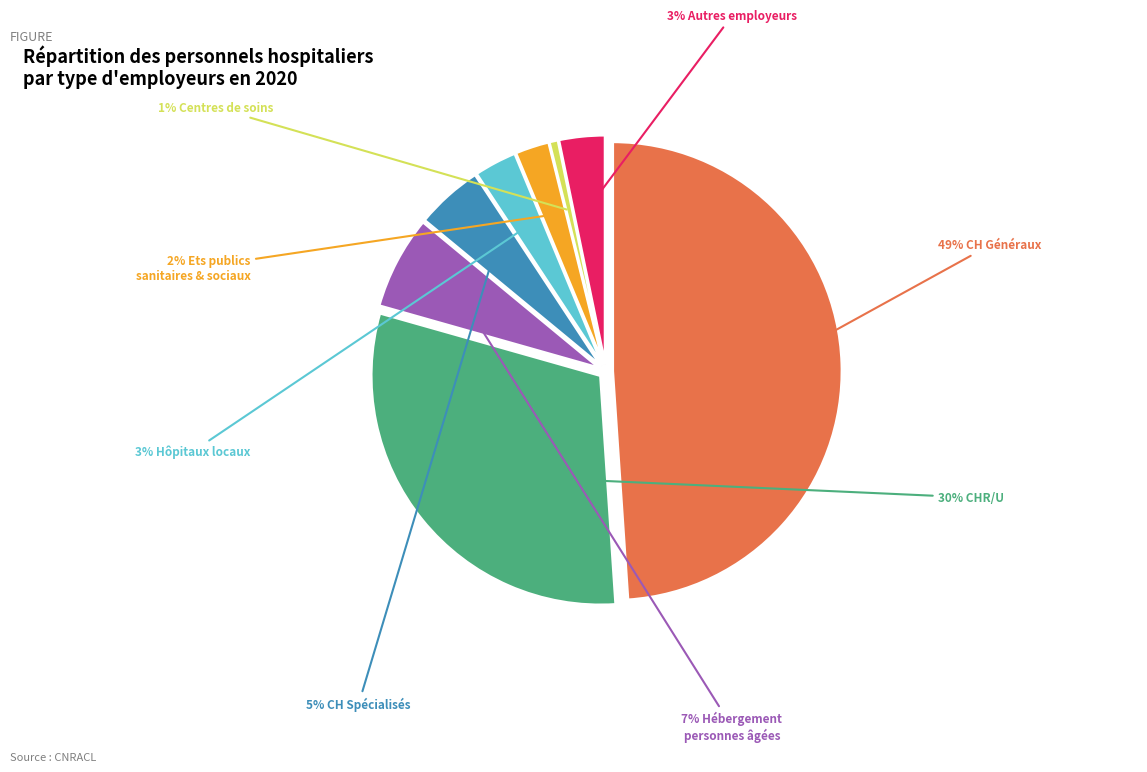

Does Centres hospitaliers régionaux et universitaires account for over 50% of the chart?

No